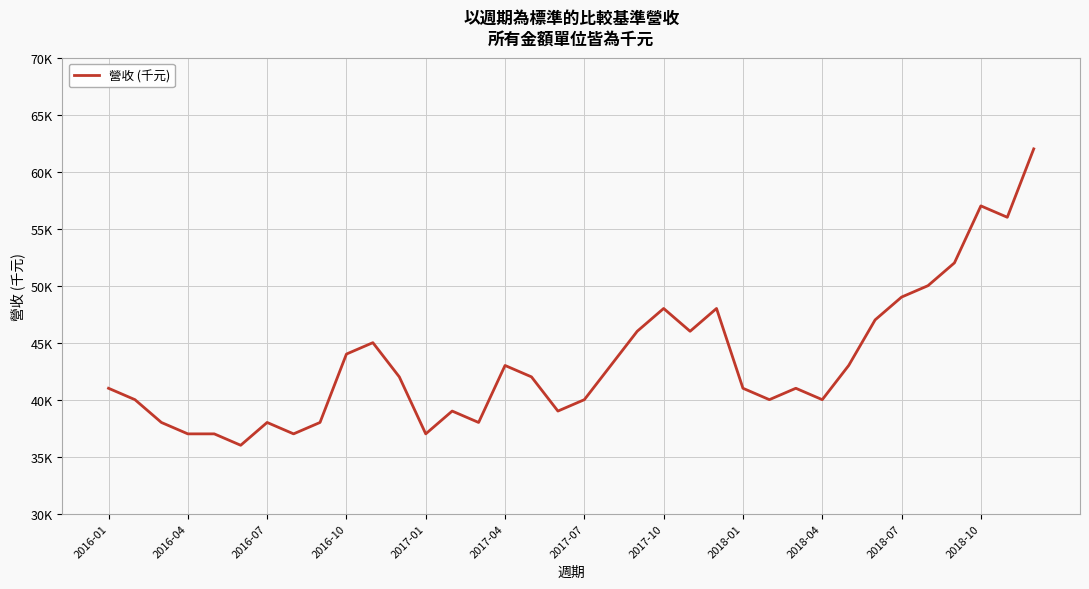

Does the chart display data point markers on the line(s)?

No